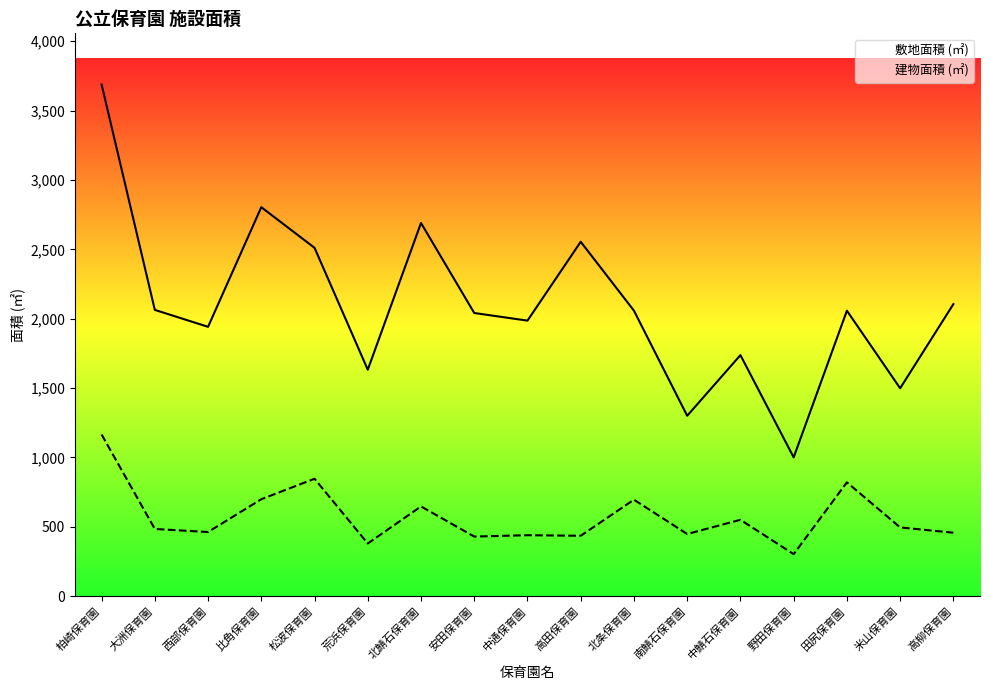

Between 西部保育園 and 北鯖石保育園, which series saw the biggest shift?

敷地面積 (㎡)